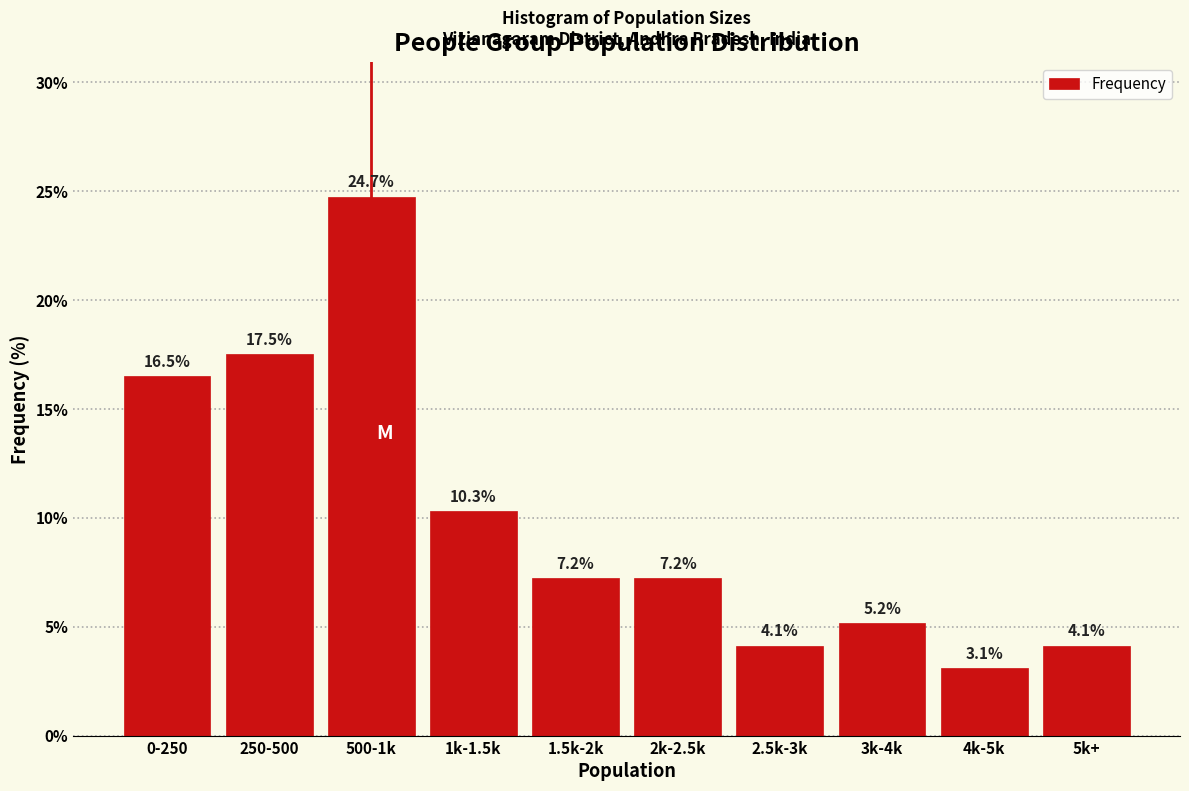

Reading left to right, what are all the values shown in this chart?

0-250=16.5	250-500=17.5	500-1k=24.7	1k-1.5k=10.3	1.5k-2k=7.2	2k-2.5k=7.2	2.5k-3k=4.1	3k-4k=5.2	4k-5k=3.1	5k+=4.1